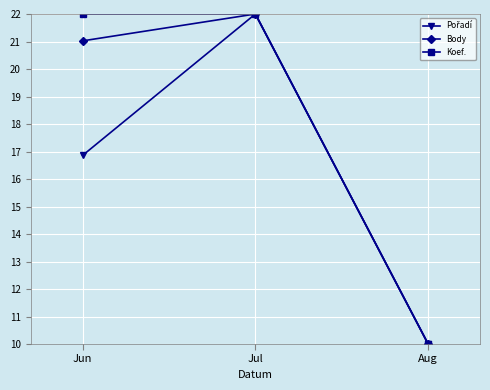

Does the chart have visible grid lines?

Yes